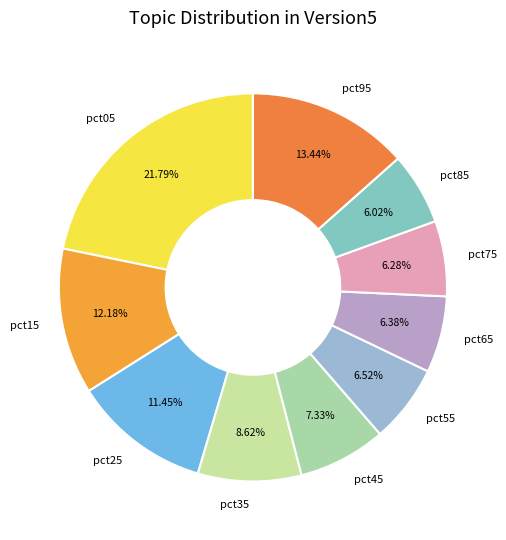

Is it true that pct55 is 7% of the pie?

True